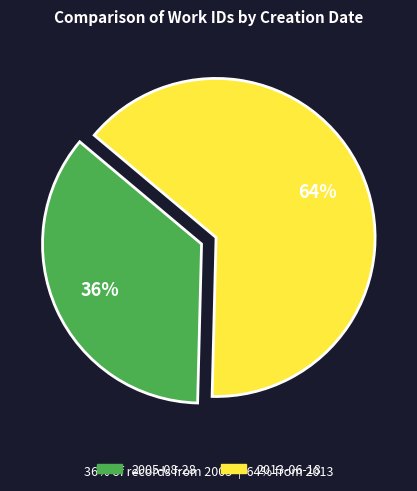

To the nearest percent, what percentage of the pie is 2005-08-28?

36%